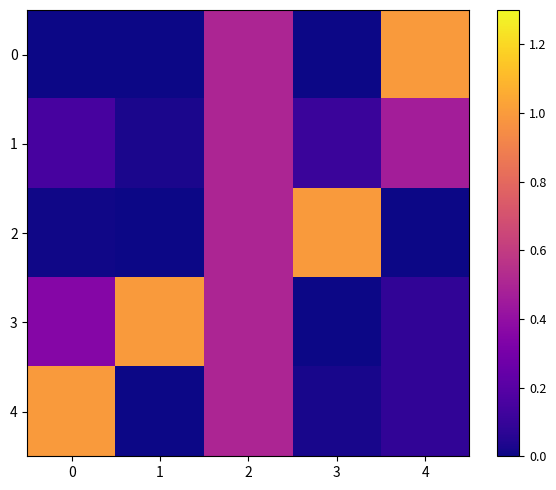

What is the total value across all series at 3?

1.1